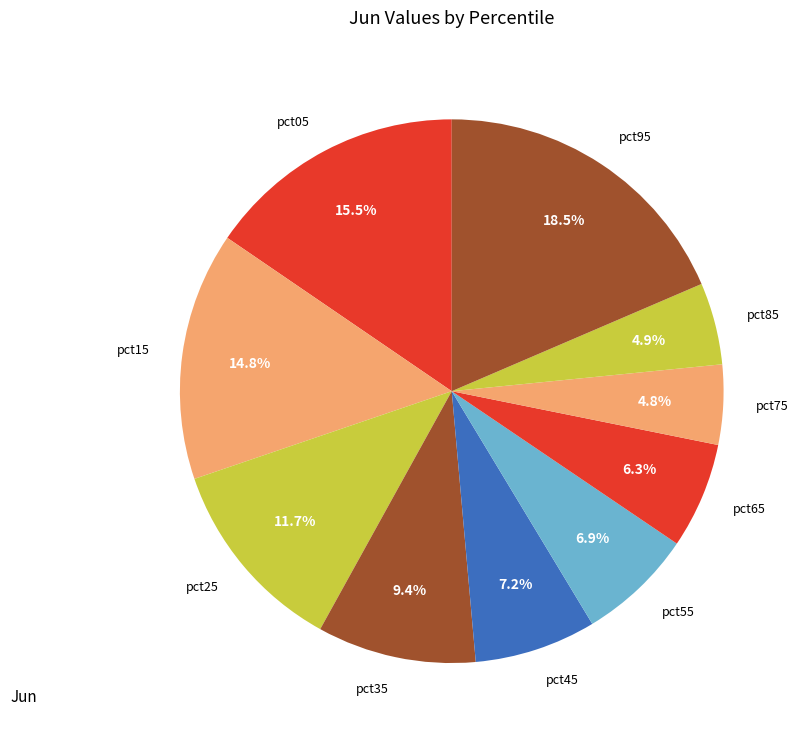

To the nearest percent, what is the difference between the largest and smallest slice percentages?

14%